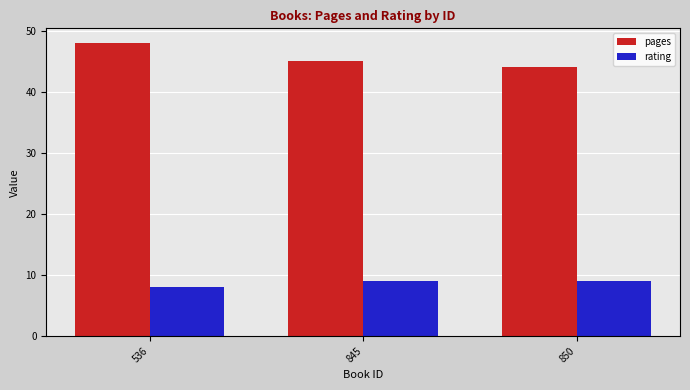

At which label does pages reach its minimum?

850